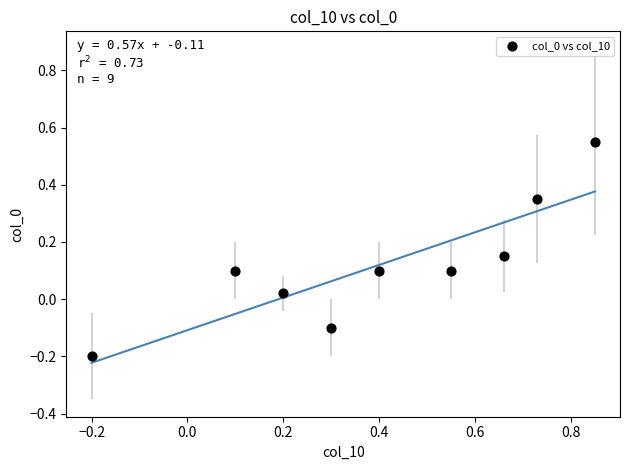

What is the range of X values (max minus min)?

1.1